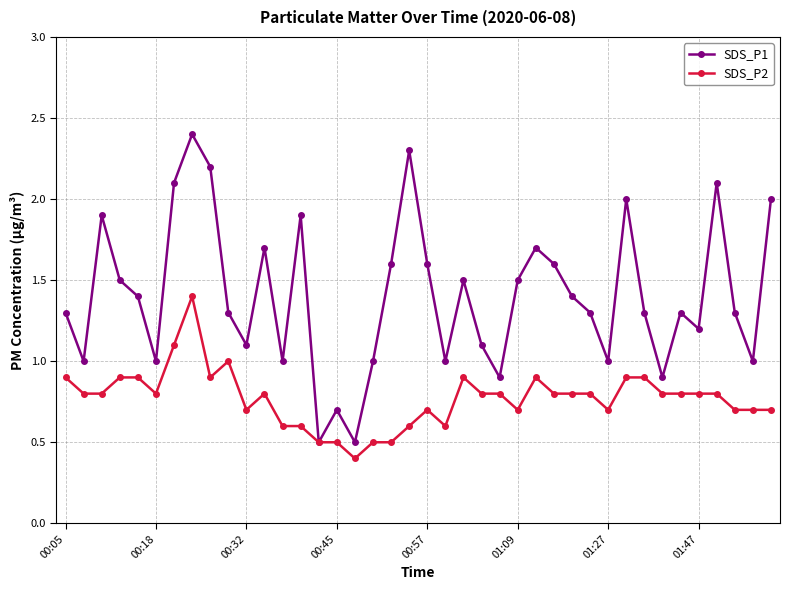

What is the average value of the SDS_P2 series?

0.8